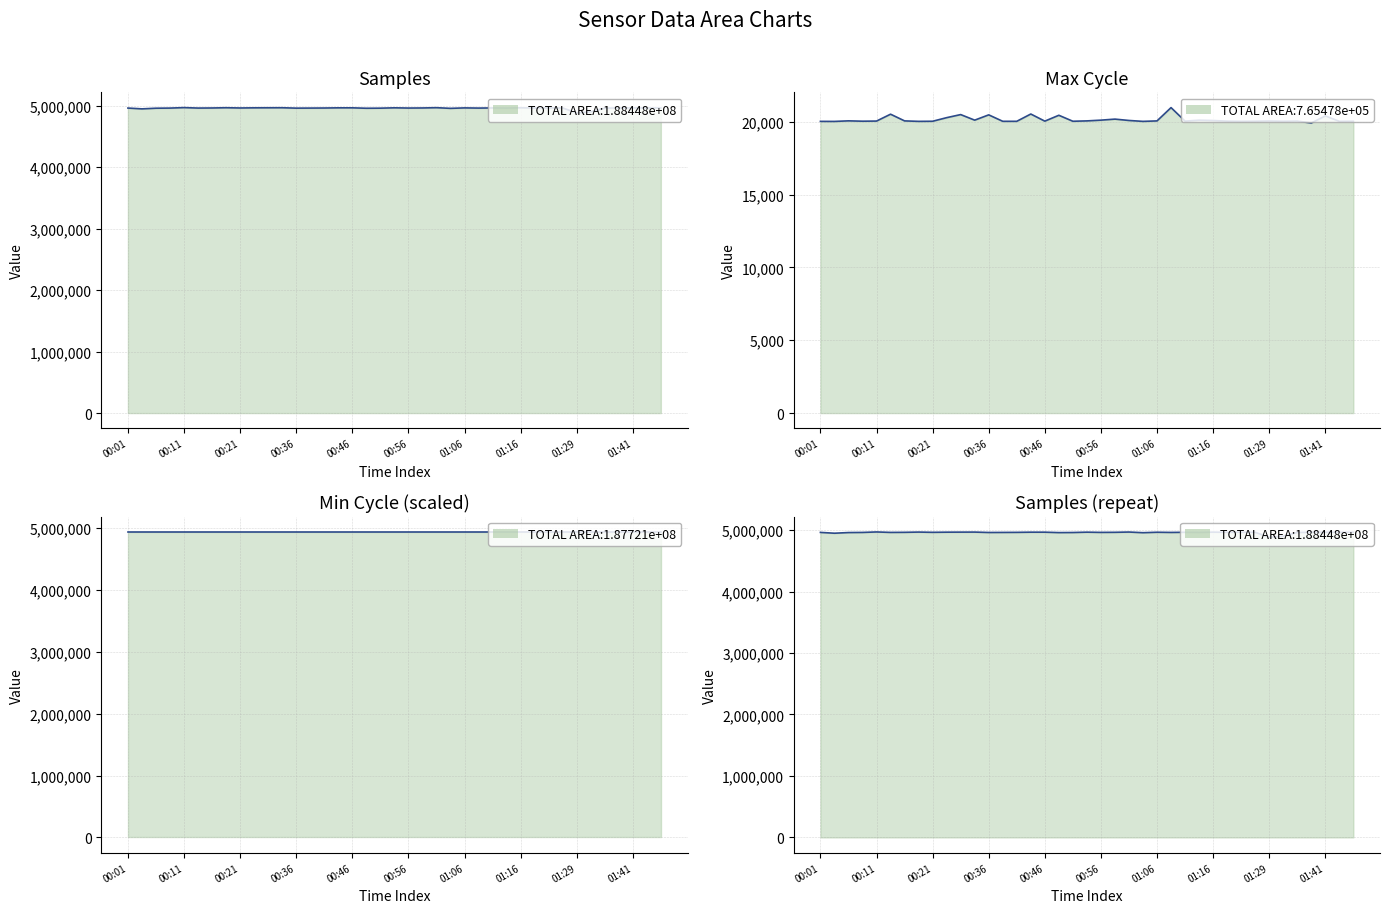

Where is the first local maximum for Samples?

00:11